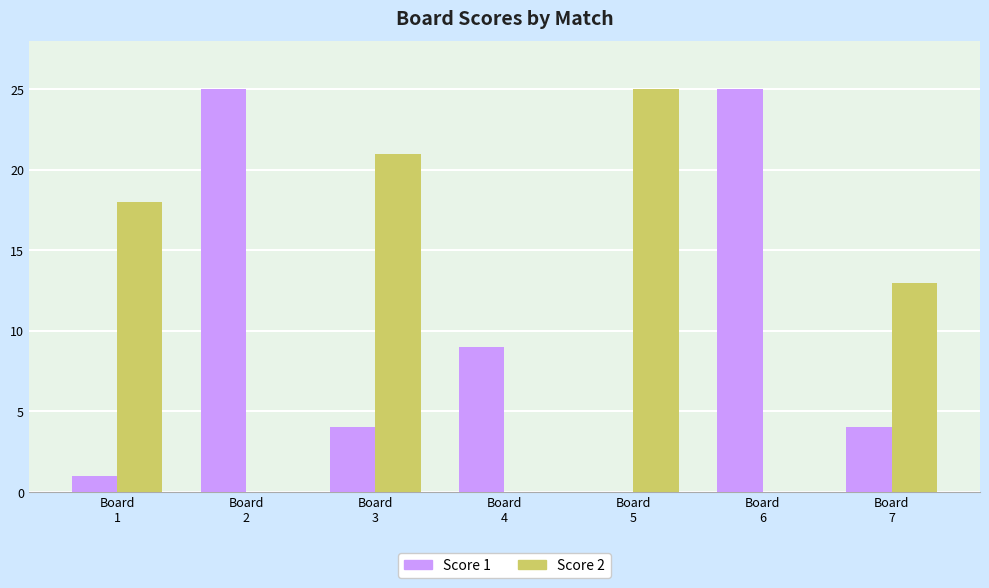

Where does the Score 1 series first go above 4?

Board
2